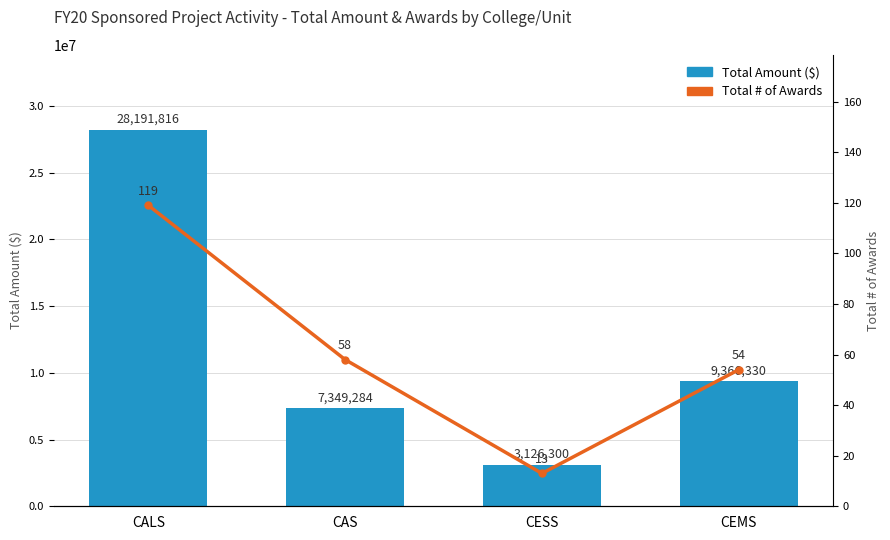

Does the chart contain any negative values?

No